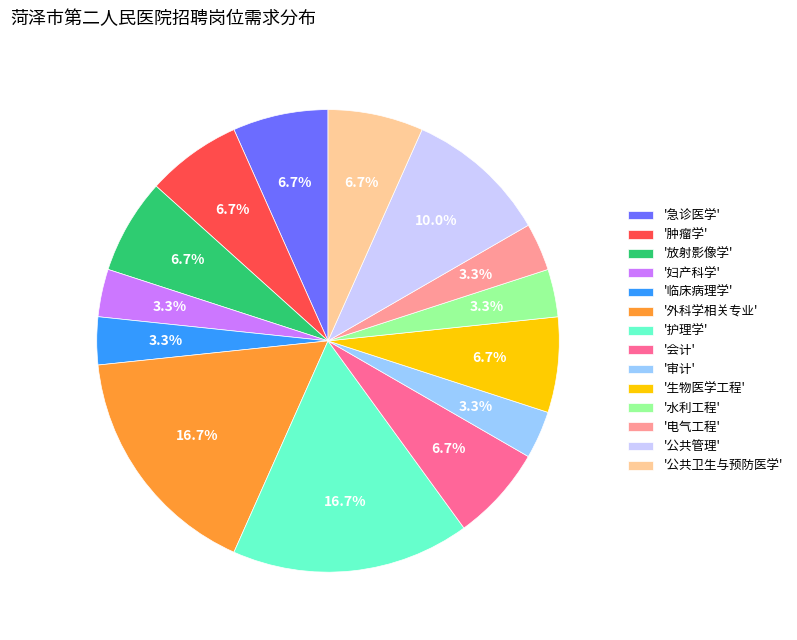

Does '生物医学工程' account for over 50% of the chart?

No